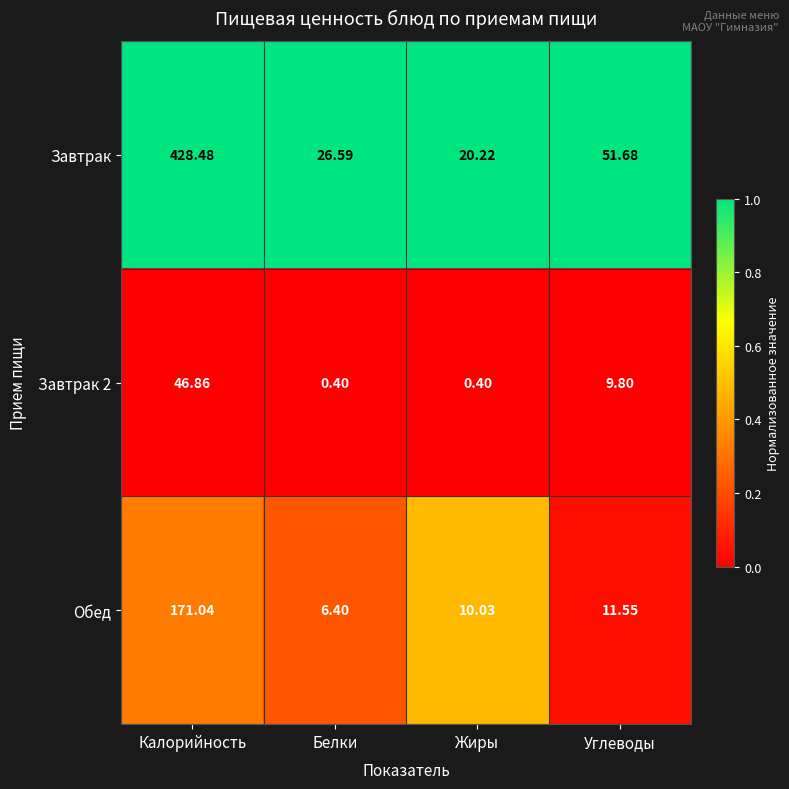

At Углеводы, list the series in order from largest to smallest.

Завтрак, Обед, Завтрак 2